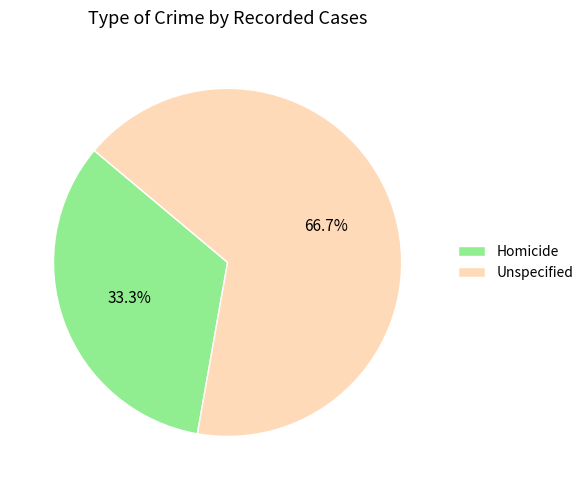

Is it true that Unspecified is 67% of the pie?

True